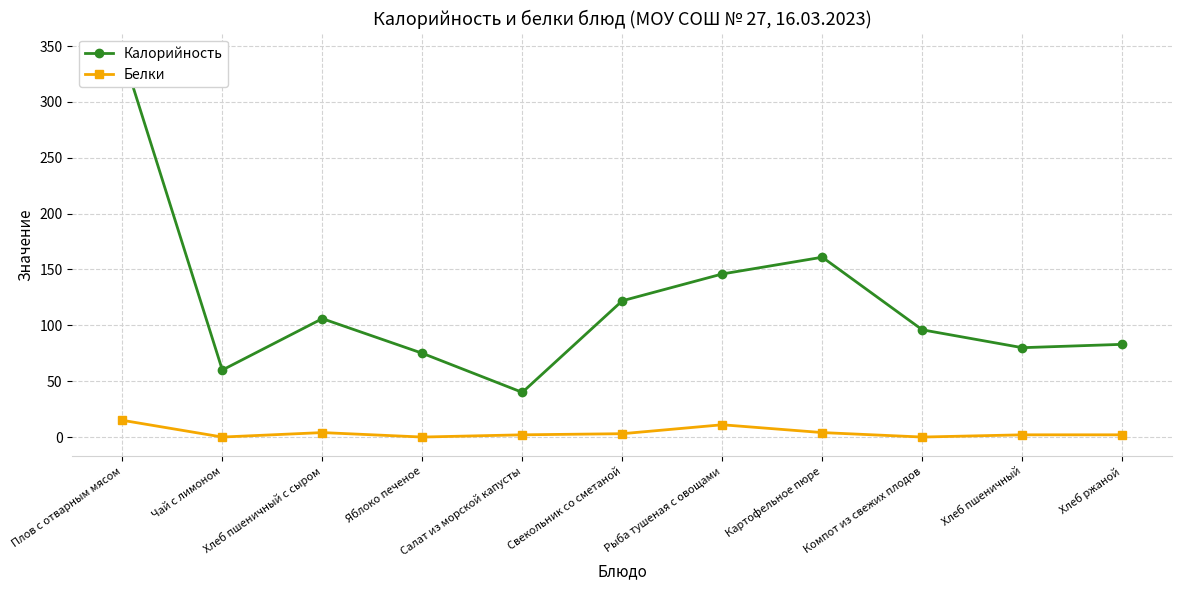

What is the sum of the Белки values at Салат из морской капусты and Компот из свежих плодов?

2